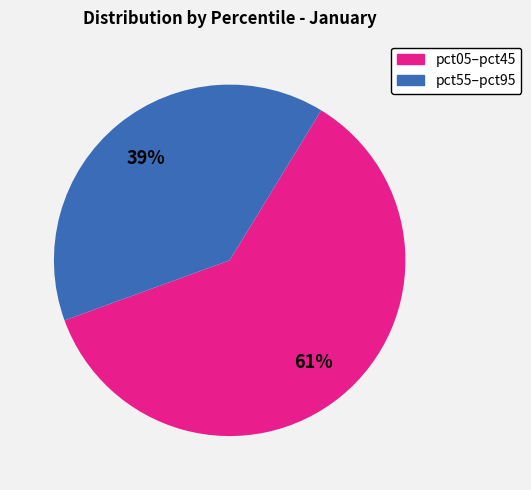

To the nearest percent, what is the average slice percentage?

50%